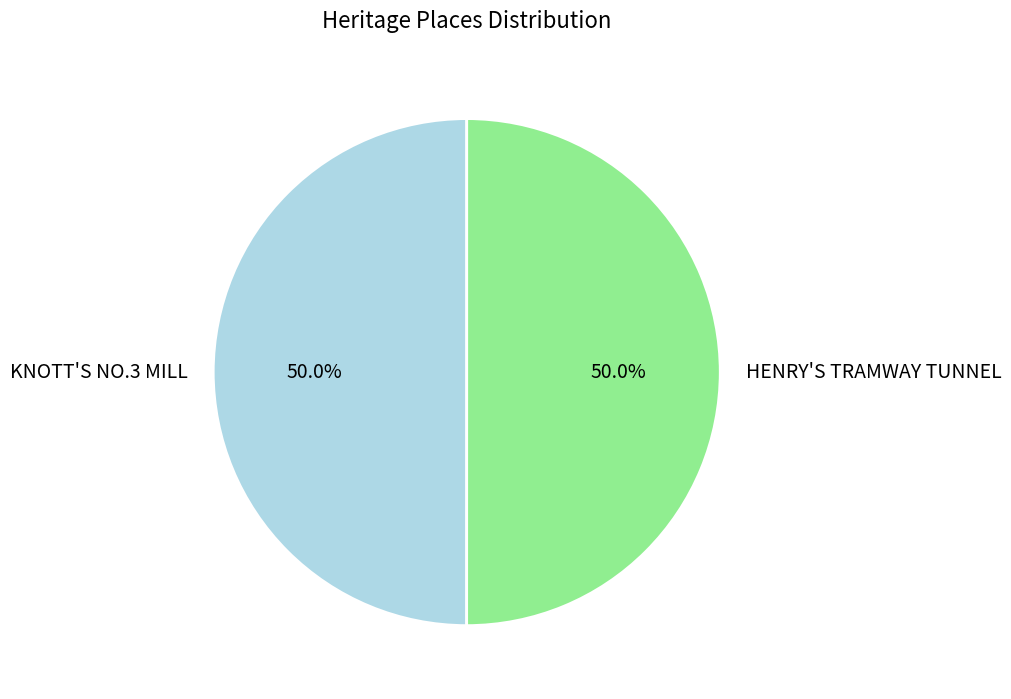

Is the sum of KNOTT'S NO.3 MILL and HENRY'S TRAMWAY TUNNEL greater than half?

Yes